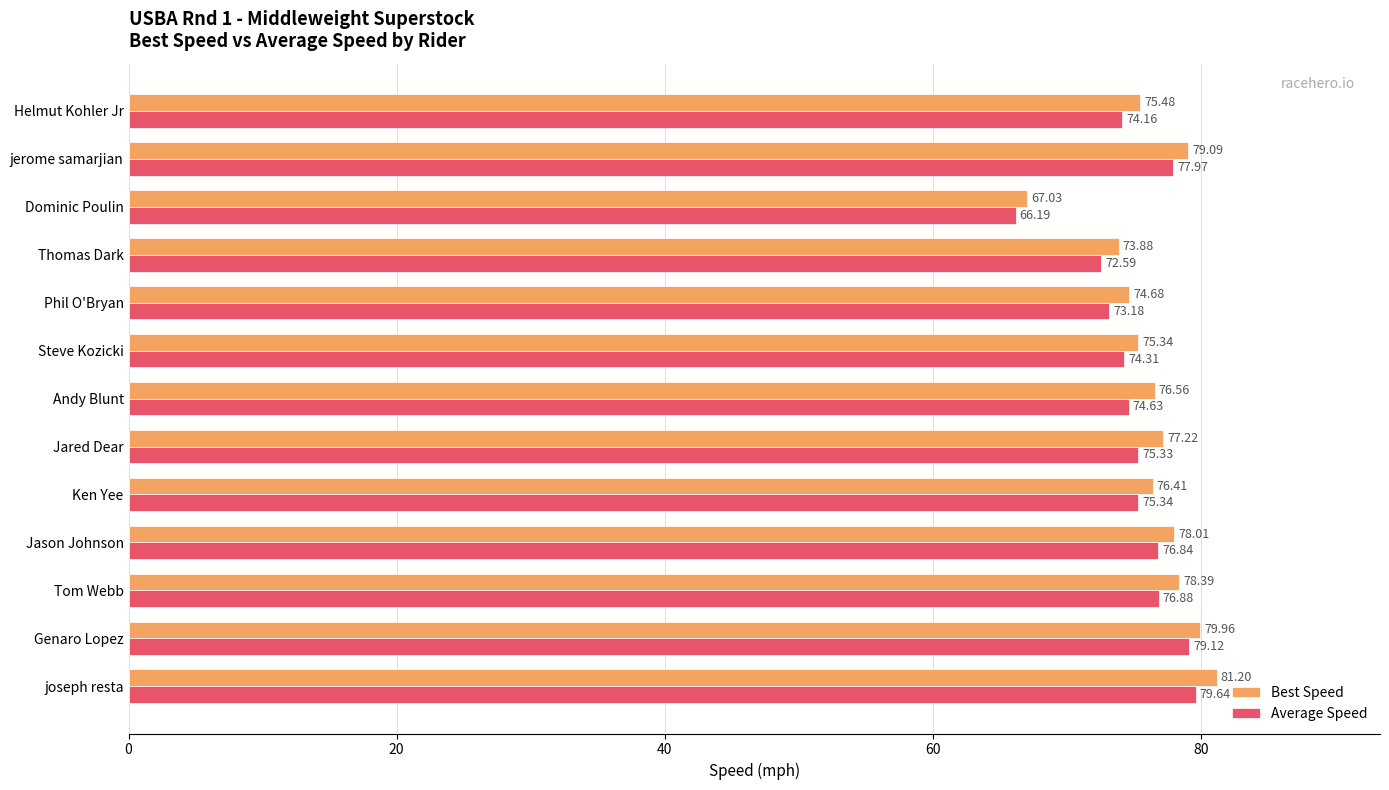

How many values in the Best Speed series exceed 76?

8